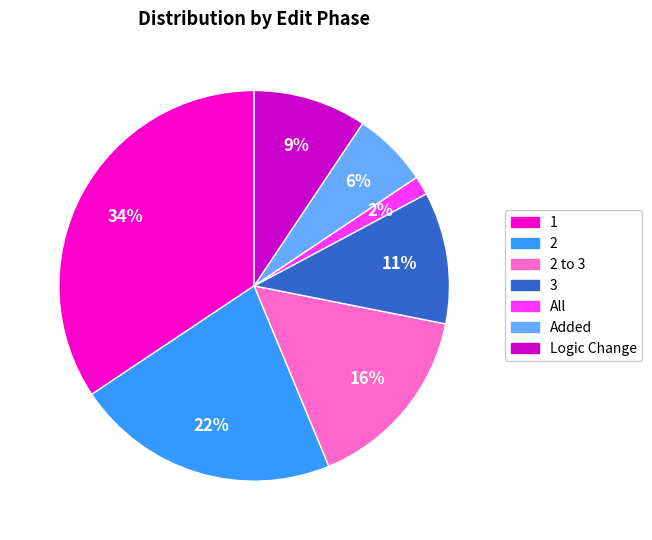

To the nearest percent, what is the average slice percentage?

14%